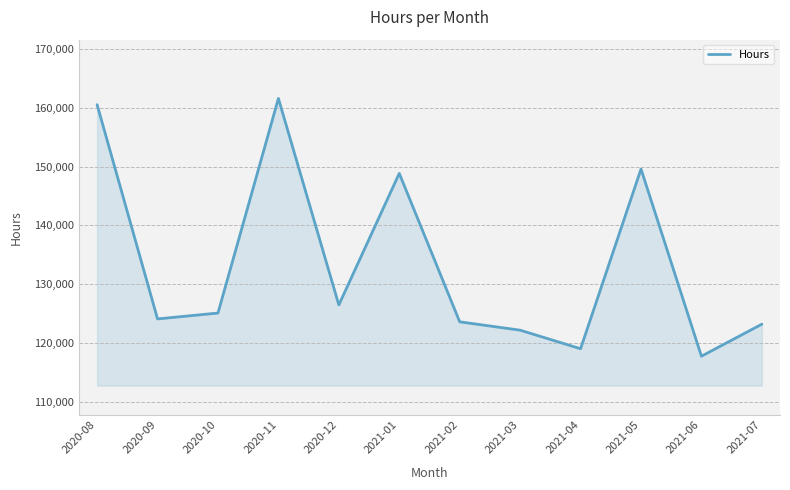

What is the sum of all values?

1601868.0